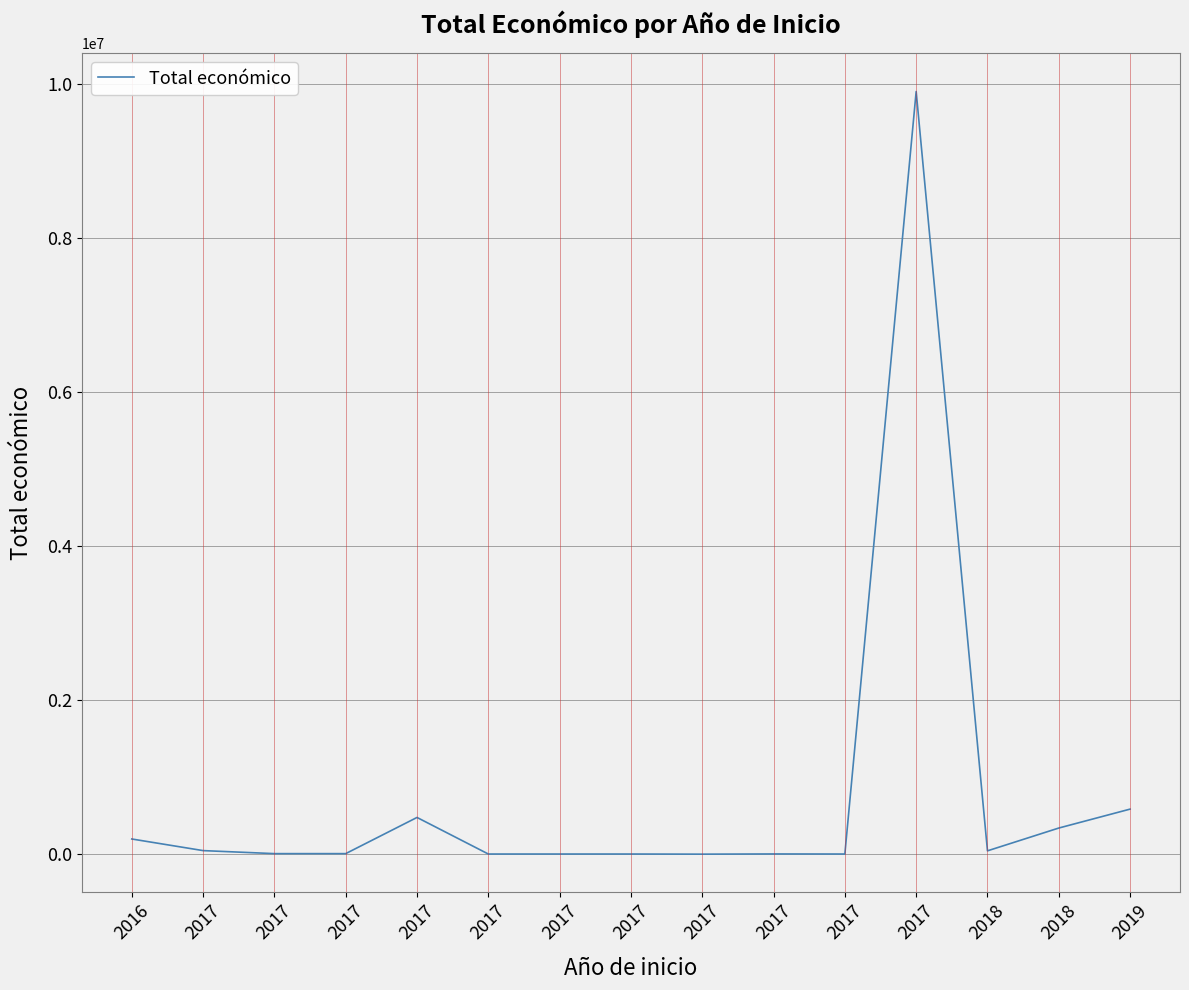

How many lines are shown in the chart?

1